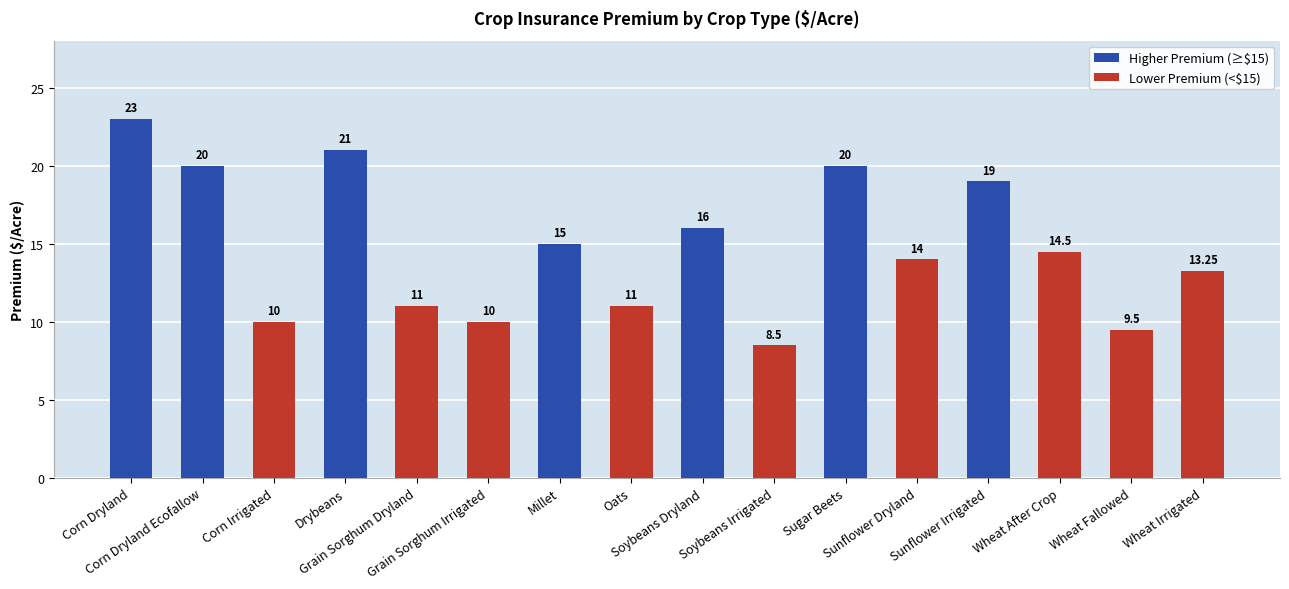

Reading left to right, extract all data points from this chart.

23.0	20.0	10.0	21.0	11.0	10.0	15.0	11.0	16.0	8.5	20.0	14.0	19.0	14.5	9.5	13.2